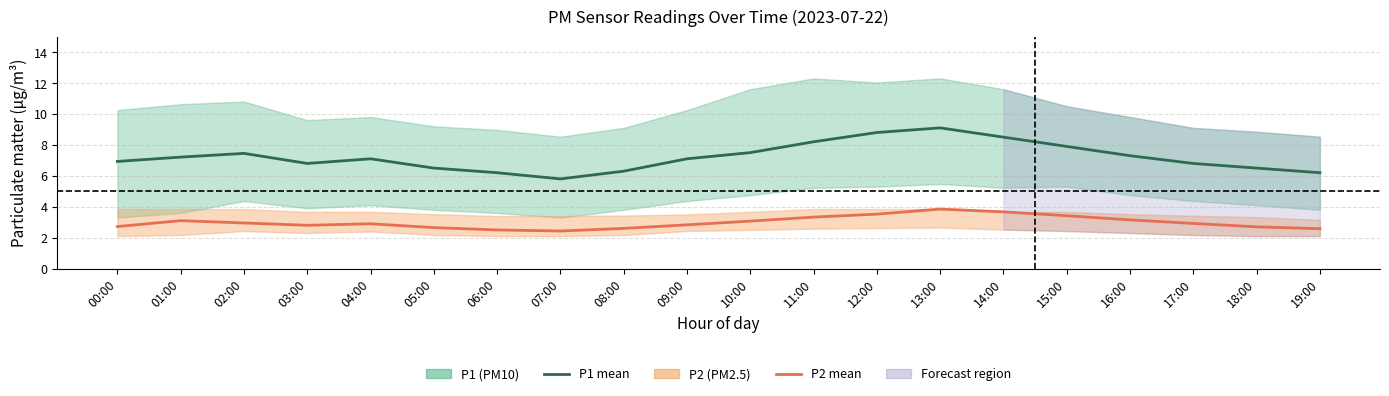

True or false: P1 (PM10) mean has a value of 9.1 at 05:00.

False